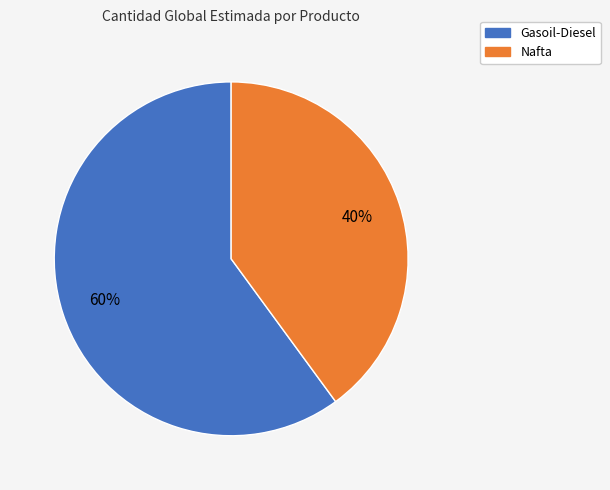

To the nearest percent, what is the average slice percentage?

50%